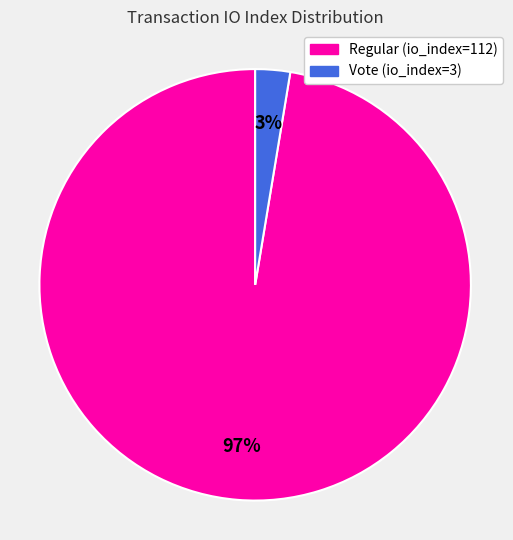

Count the number of slices in the pie.

2